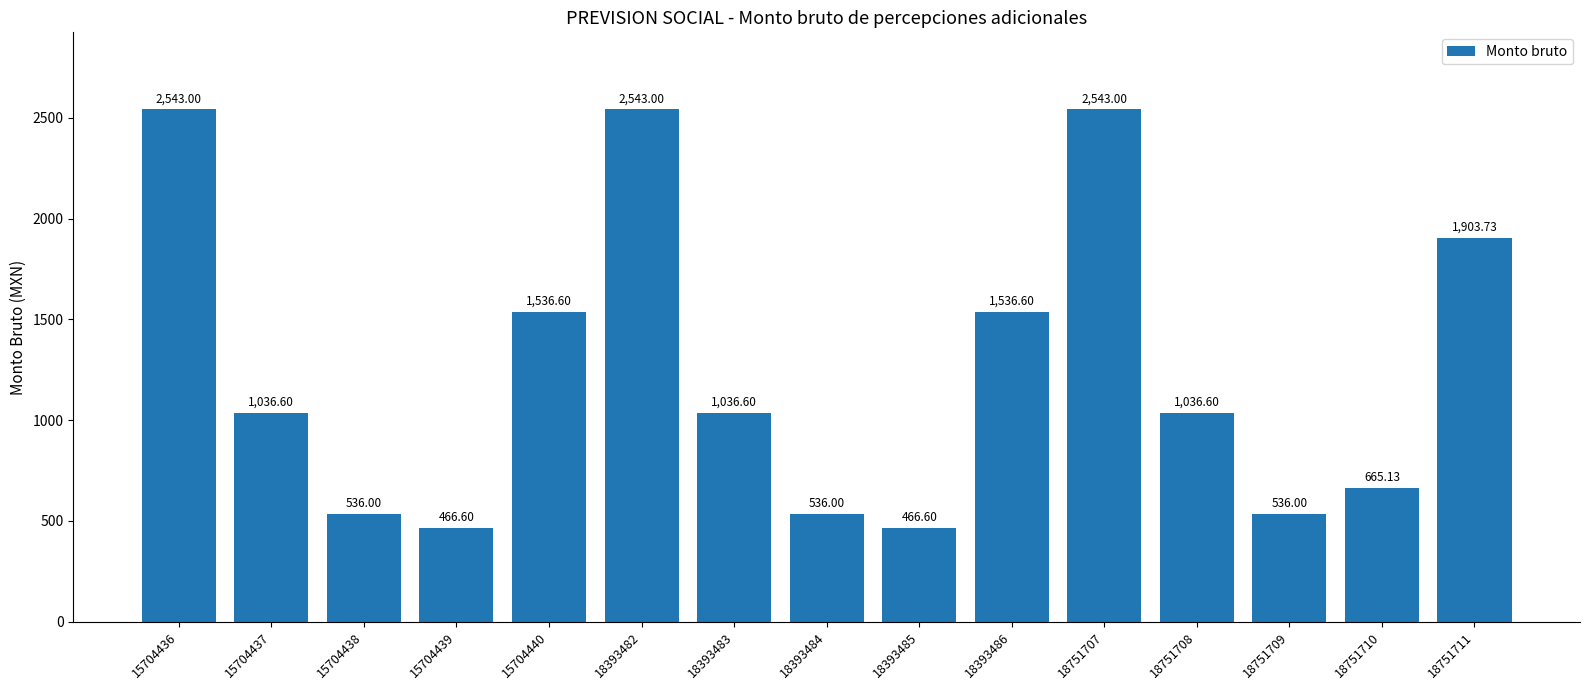

Read the value at 18393486.

1536.6